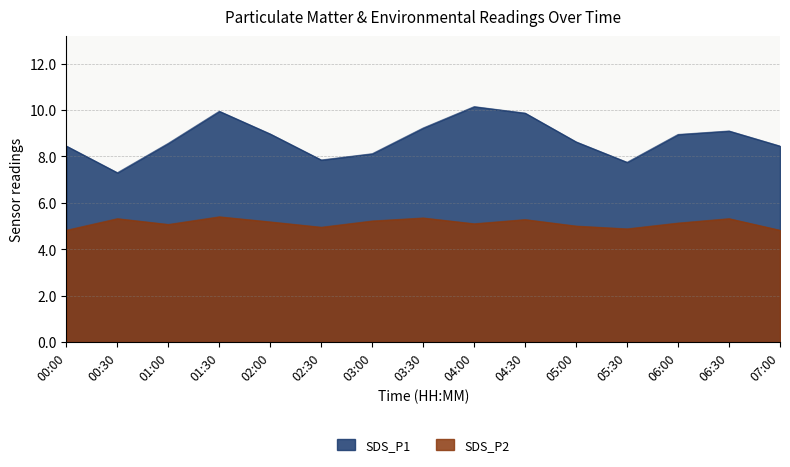

What is the highest value of the SDS_P2 series?

5.4